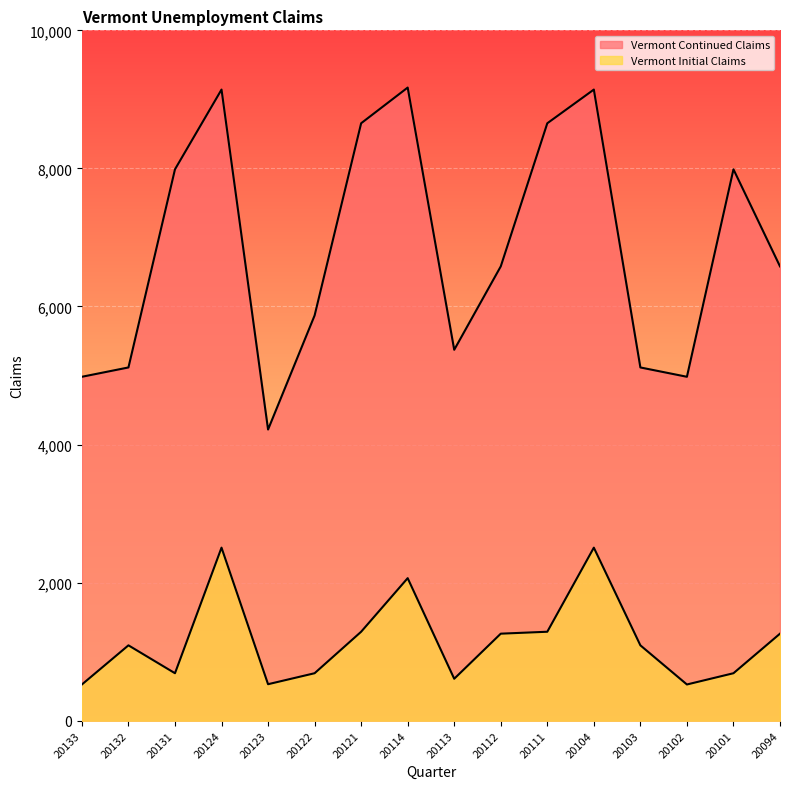

True or false: Vermont Continued Claims and Vermont Initial Claims cross at least once.

False